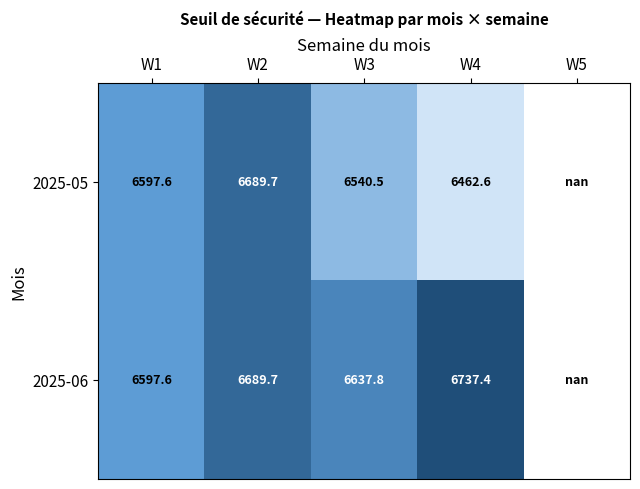

True or false: 2025-06 has a value of 9964.3 at W1.

False